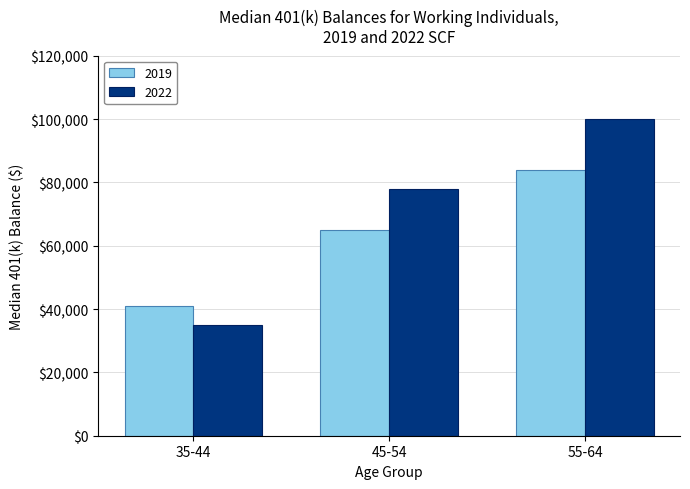

What is the average value of the 2019 series?

63333